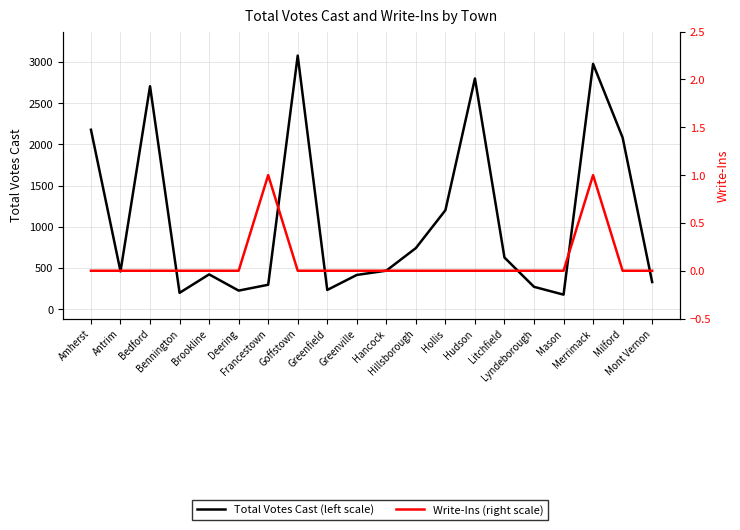

In Total Votes Cast (left scale), how many points are lower than both neighbors (excluding endpoints)?

5